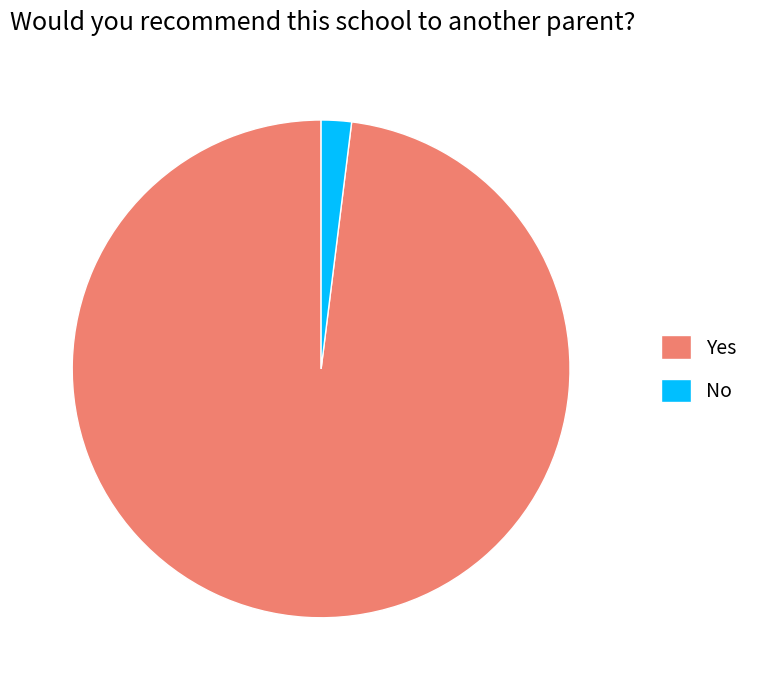

Which category accounts for the majority?

Yes